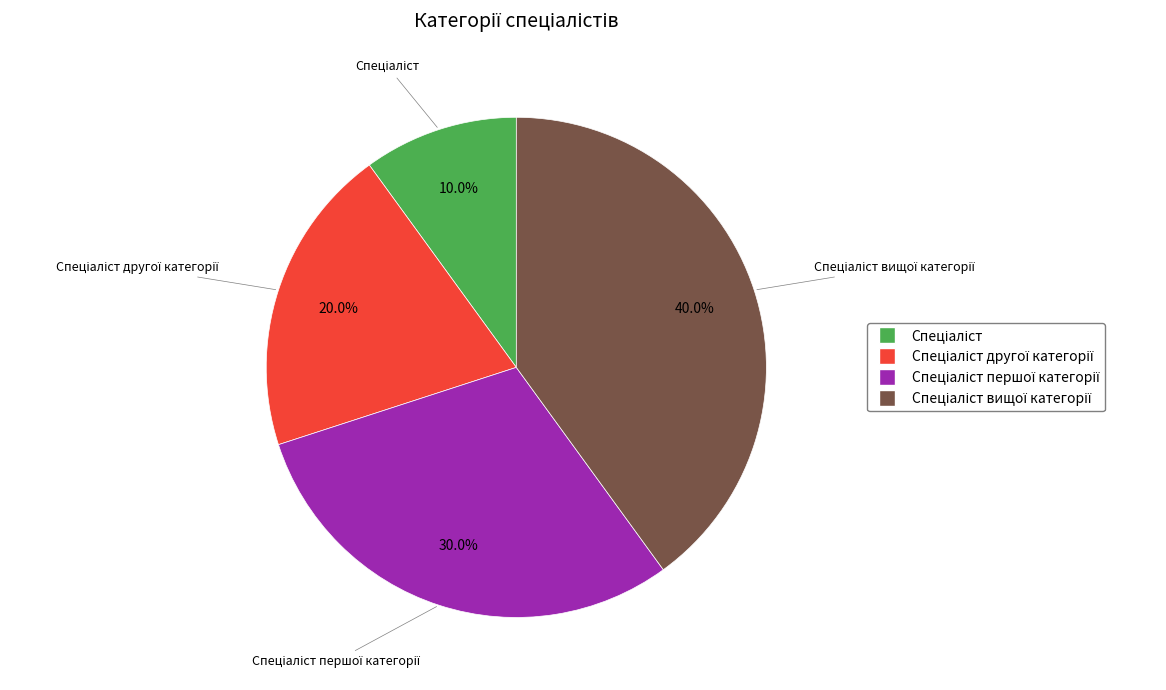

Is there a majority slice in this chart?

No